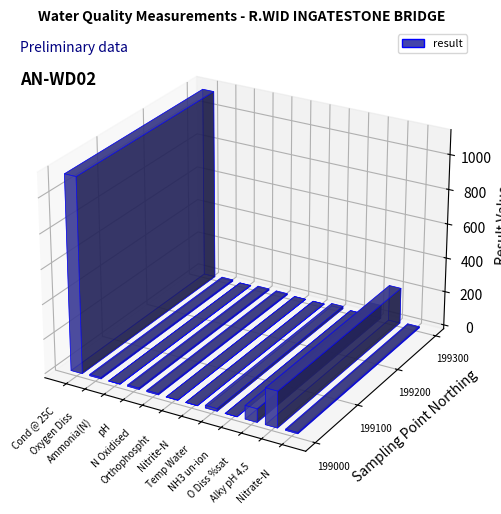

Where is the data nearest to the value 559?

Alky pH 4.5